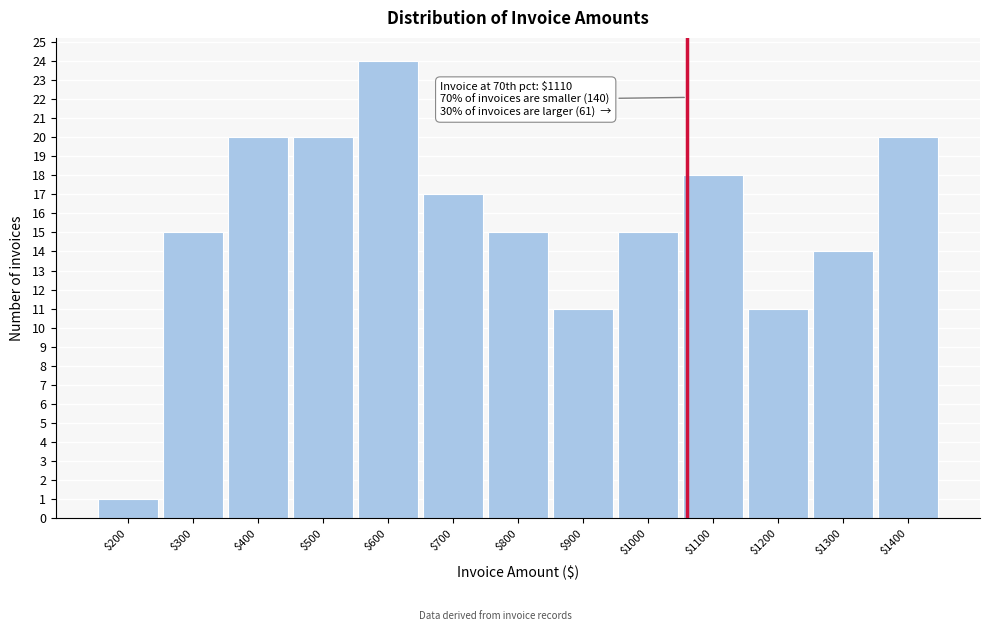

Reading right to left, transcribe all the data shown in this chart.

20	14	11	18	15	11	15	17	24	20	20	15	1